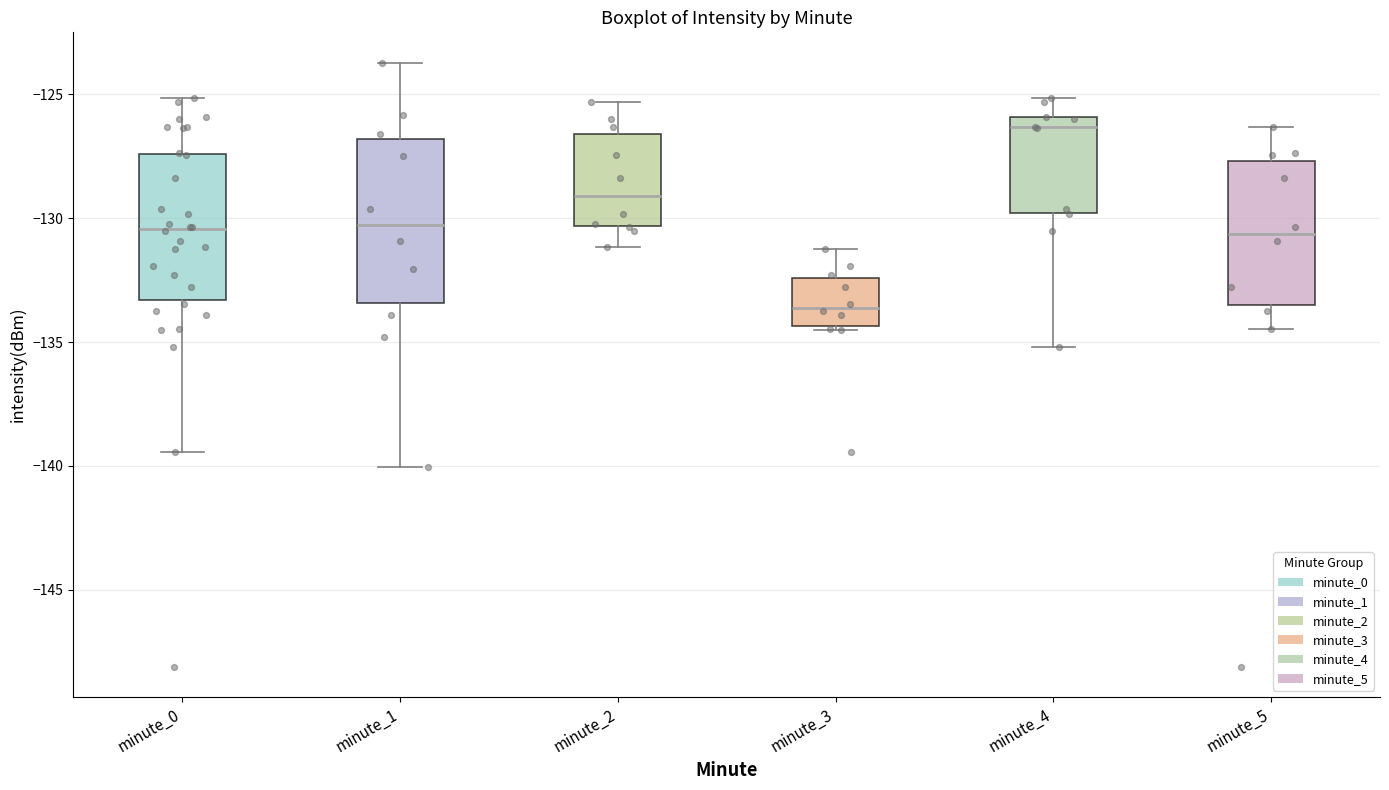

Where does the upper whisker of the box for minute_4 end on the y-axis? The values are not printed on the chart, so give them approximately, as read against the axis.

-125.0